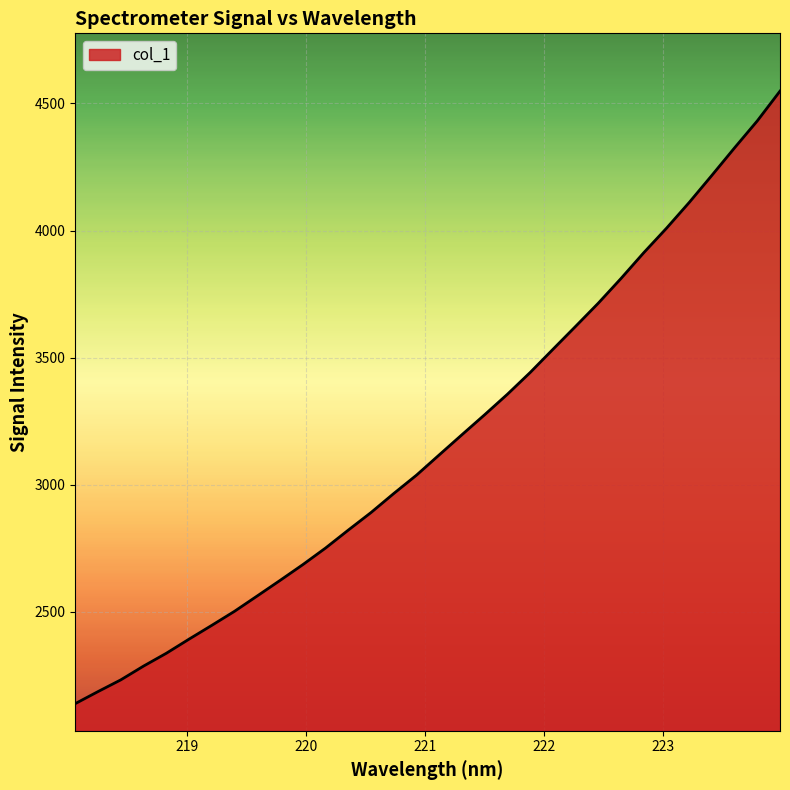

True or false: the data has more than 0 interior local peaks.

False